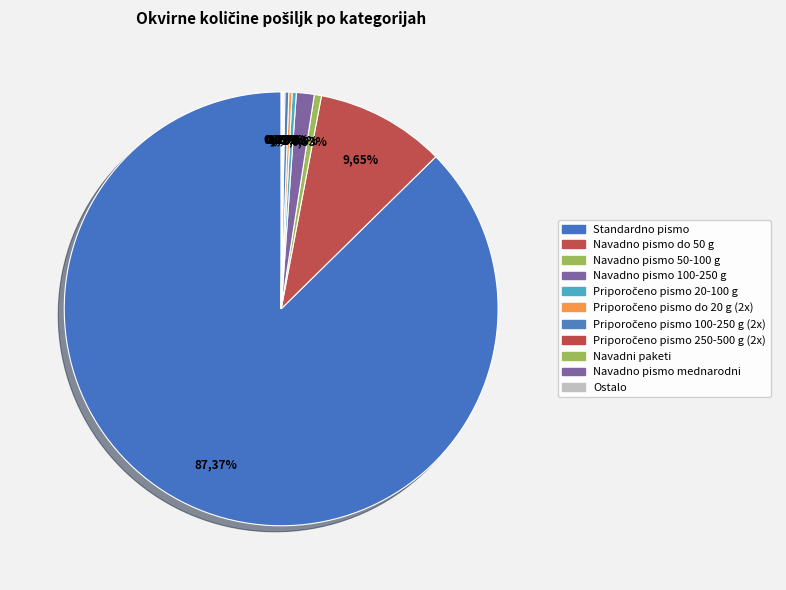

The Navadno pismo nad 50 g do 100 g slice represents 11% of the pie. True or false?

False